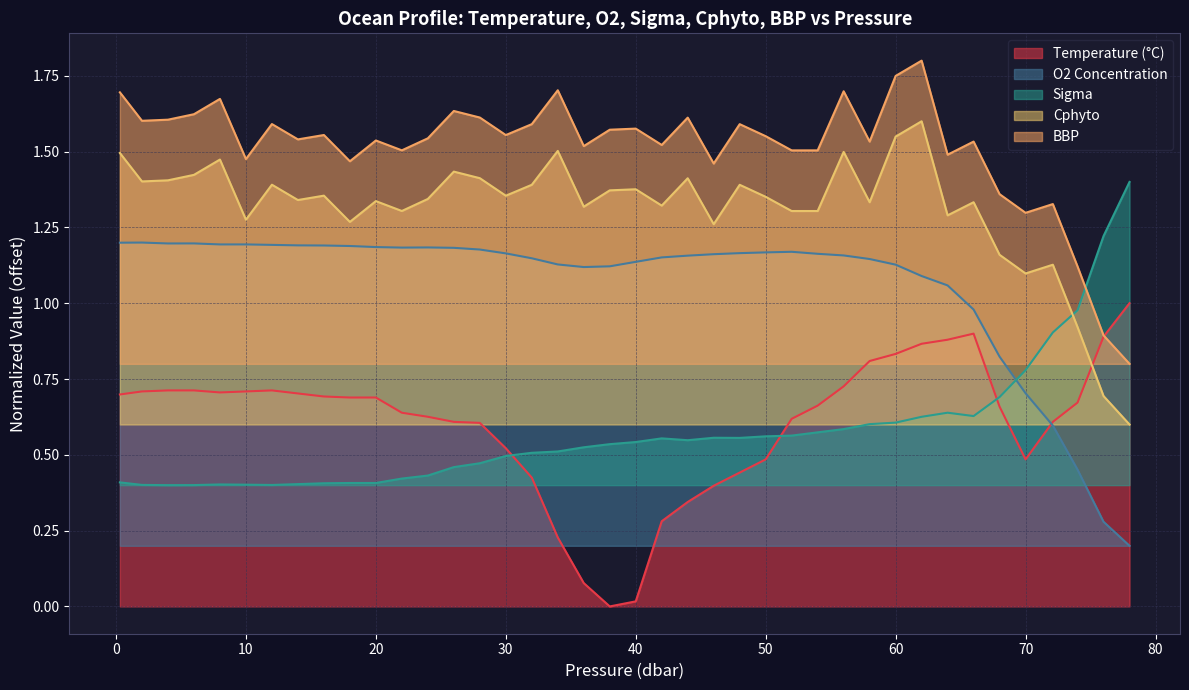

Is it true that BBP equals 1.0 at 50?

False